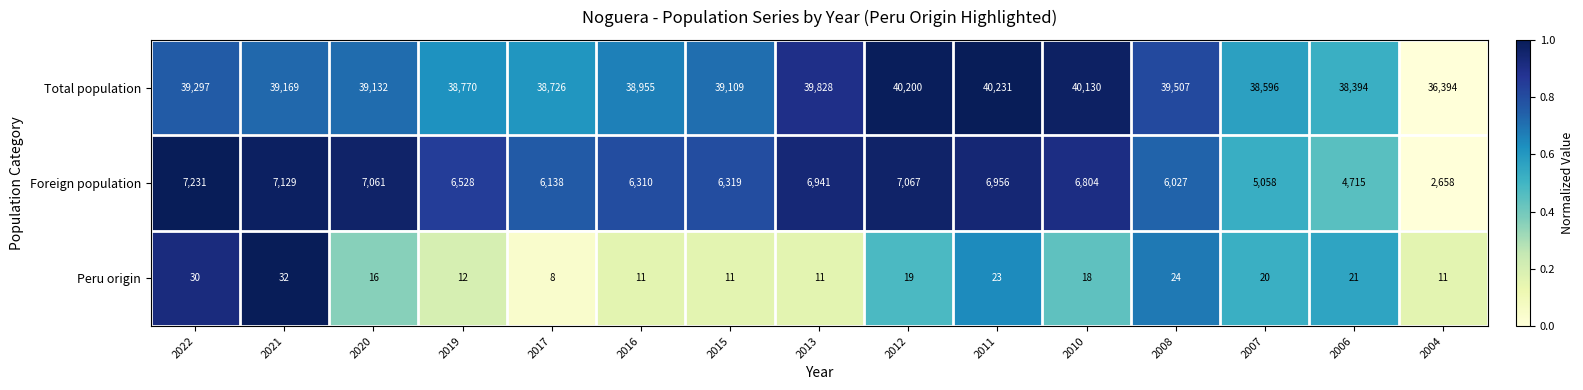

True or false: Peru origin has a value of 33 at 2006.

False